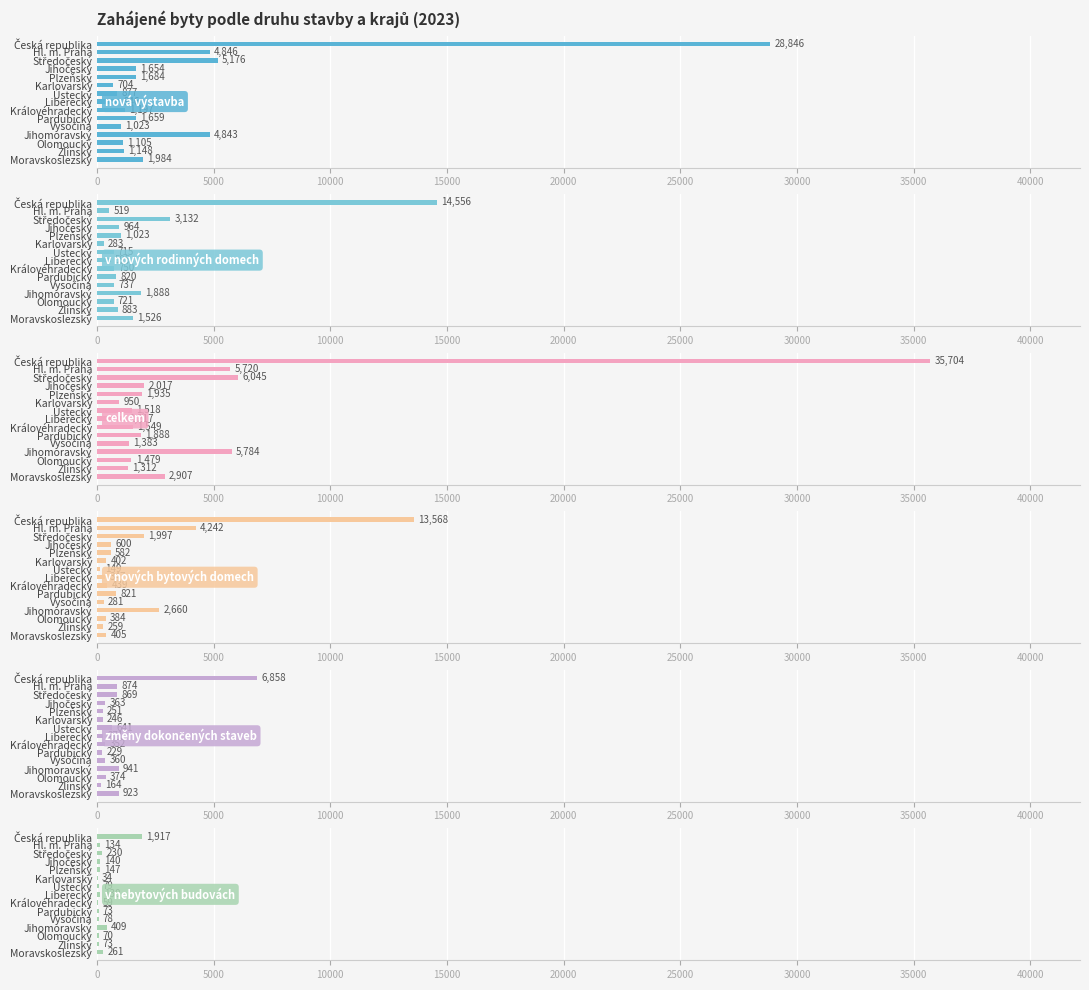

What is the value of the v nových rodinných domech bar at the 15th from the left?

1526